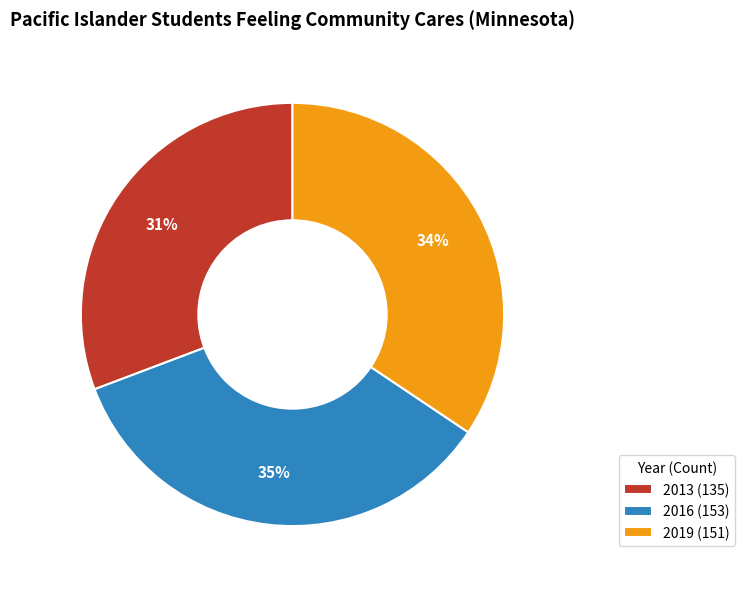

Between 2016 (153) and 2013 (135), which is larger?

2016 (153)